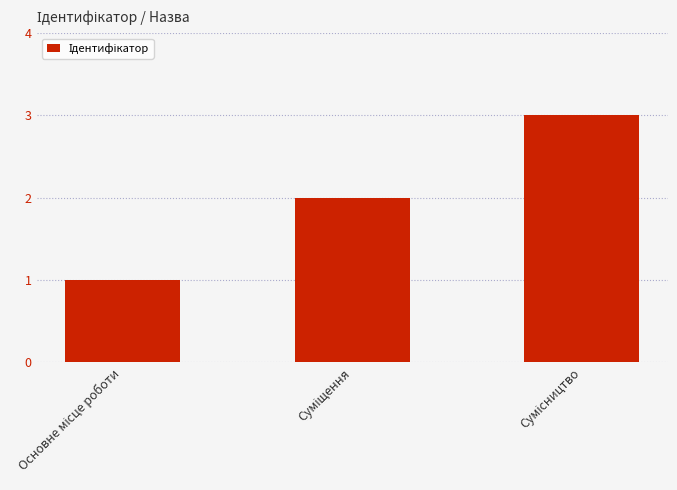

What is the sum of all values?

6